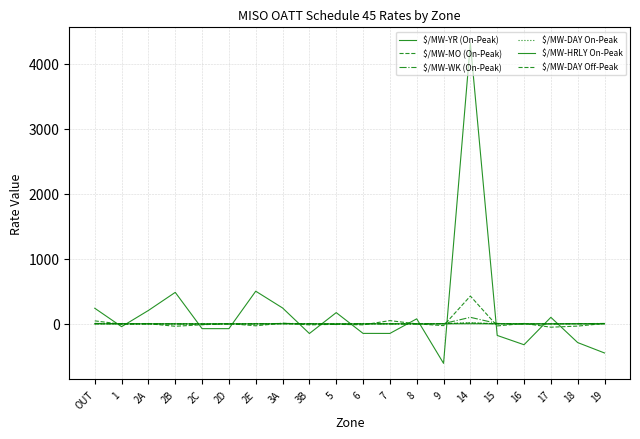

At 14, list the series in order from smallest to largest.

$/MW-HRLY On-Peak, $/MW-DAY Off-Peak, $/MW-DAY On-Peak, $/MW-WK (On-Peak), $/MW-MO (On-Peak), $/MW-YR (On-Peak)